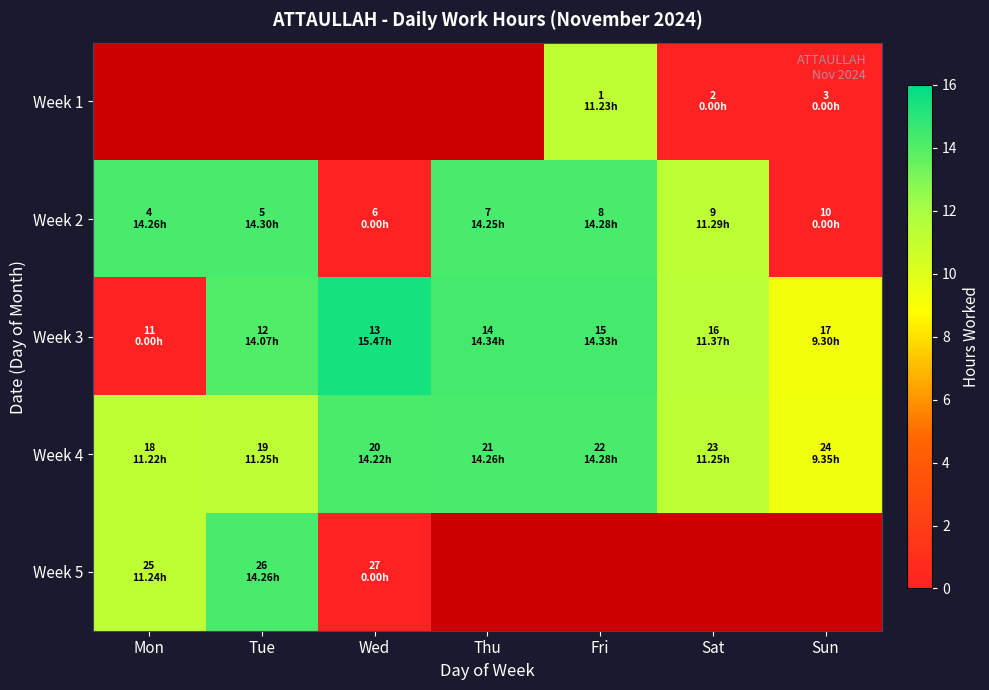

What is the lowest value of the Week 4 series?

9.3